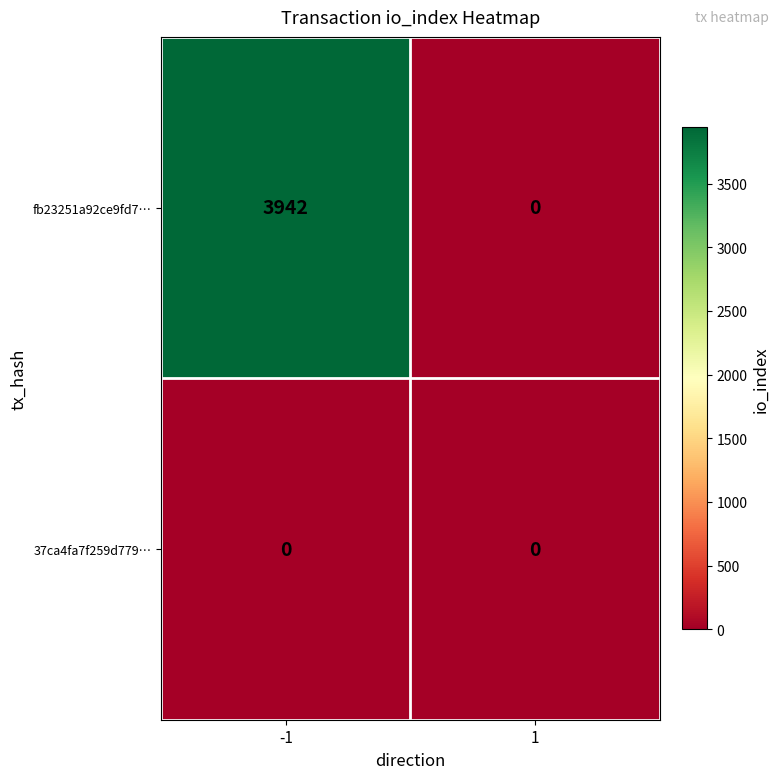

List the series in order of their overall mean, highest first.

fb23251a92ce9fd7…, 37ca4fa7f259d779…